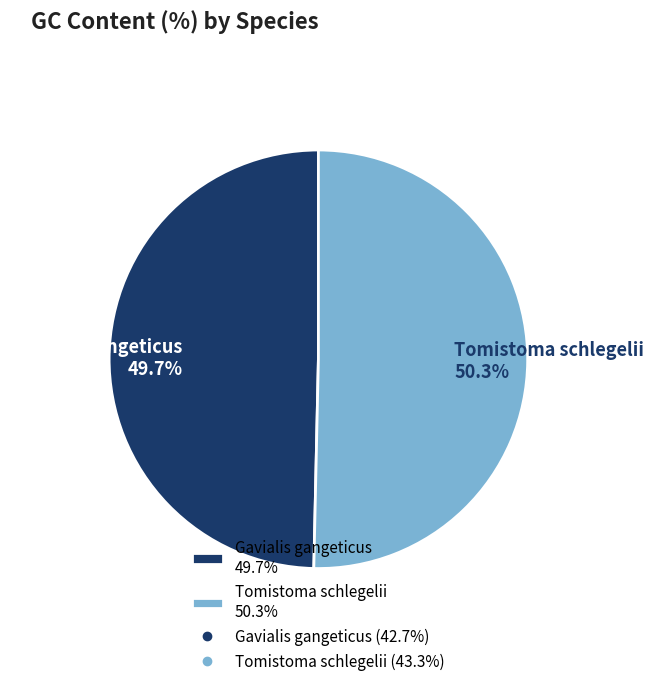

Rank the categories by value from highest to lowest.

Tomistoma schlegelii, Gavialis gangeticus